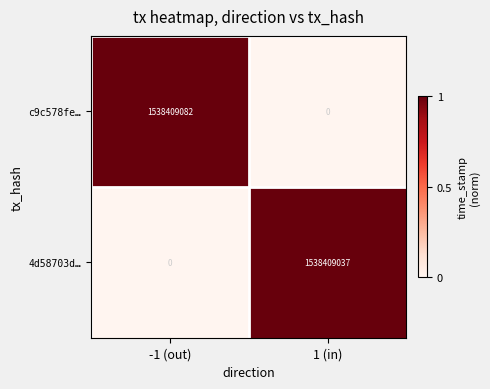

At how many categories does at least one series exceed 0?

2